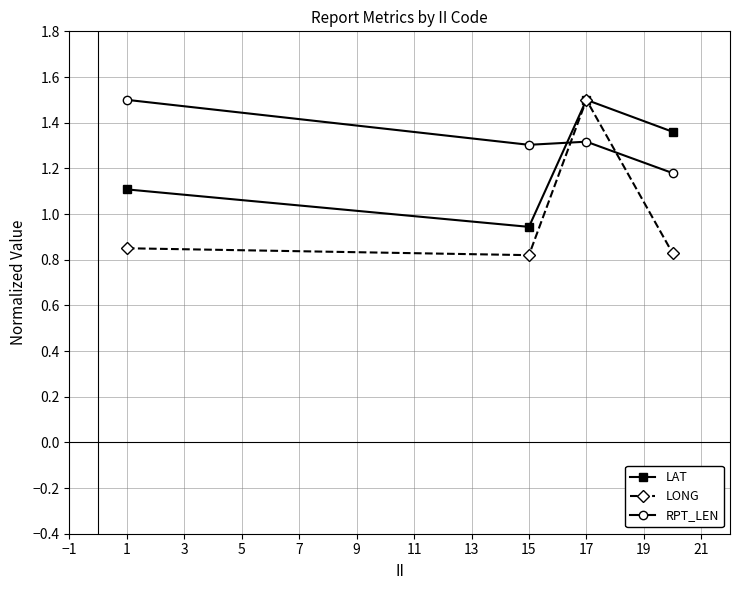

What is the sum of all LONG values?

4.0